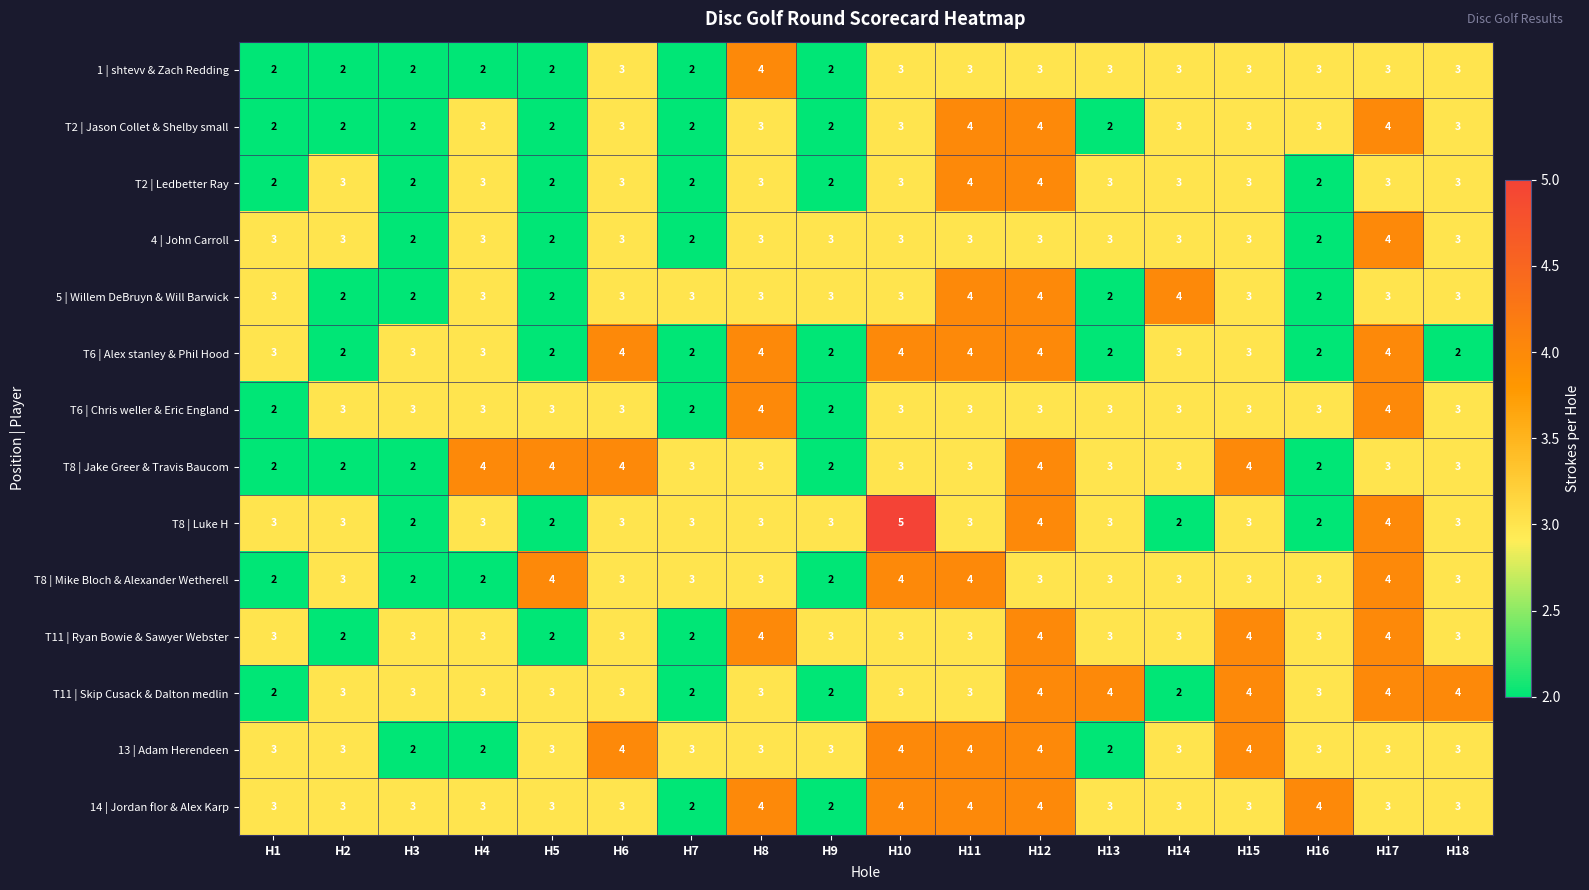

What is the difference between the highest and lowest values at H9?

1